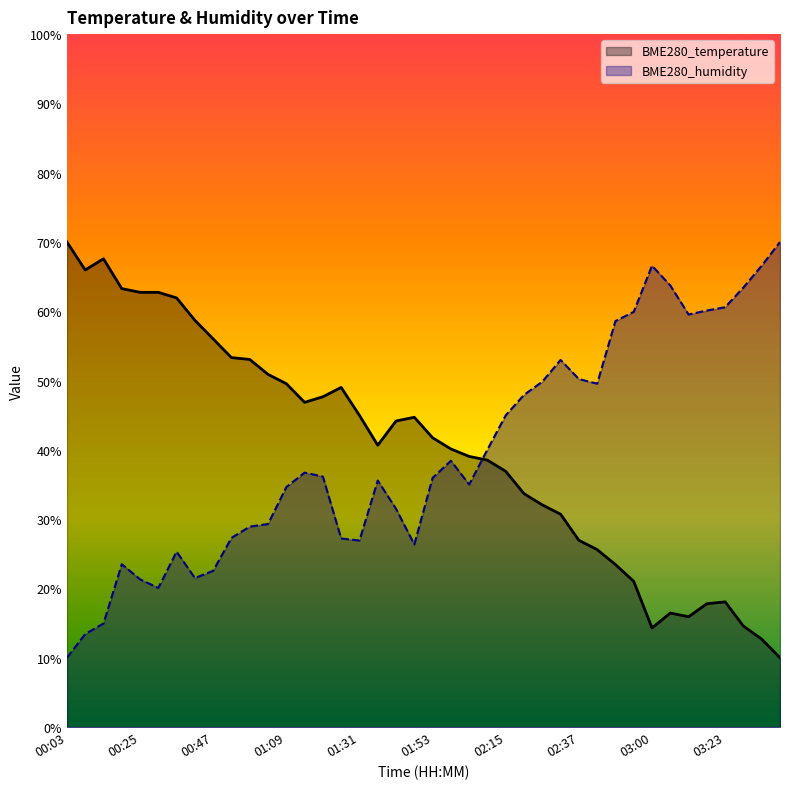

Which series changed the most between 00:03 and 03:28?

BME280_temperature